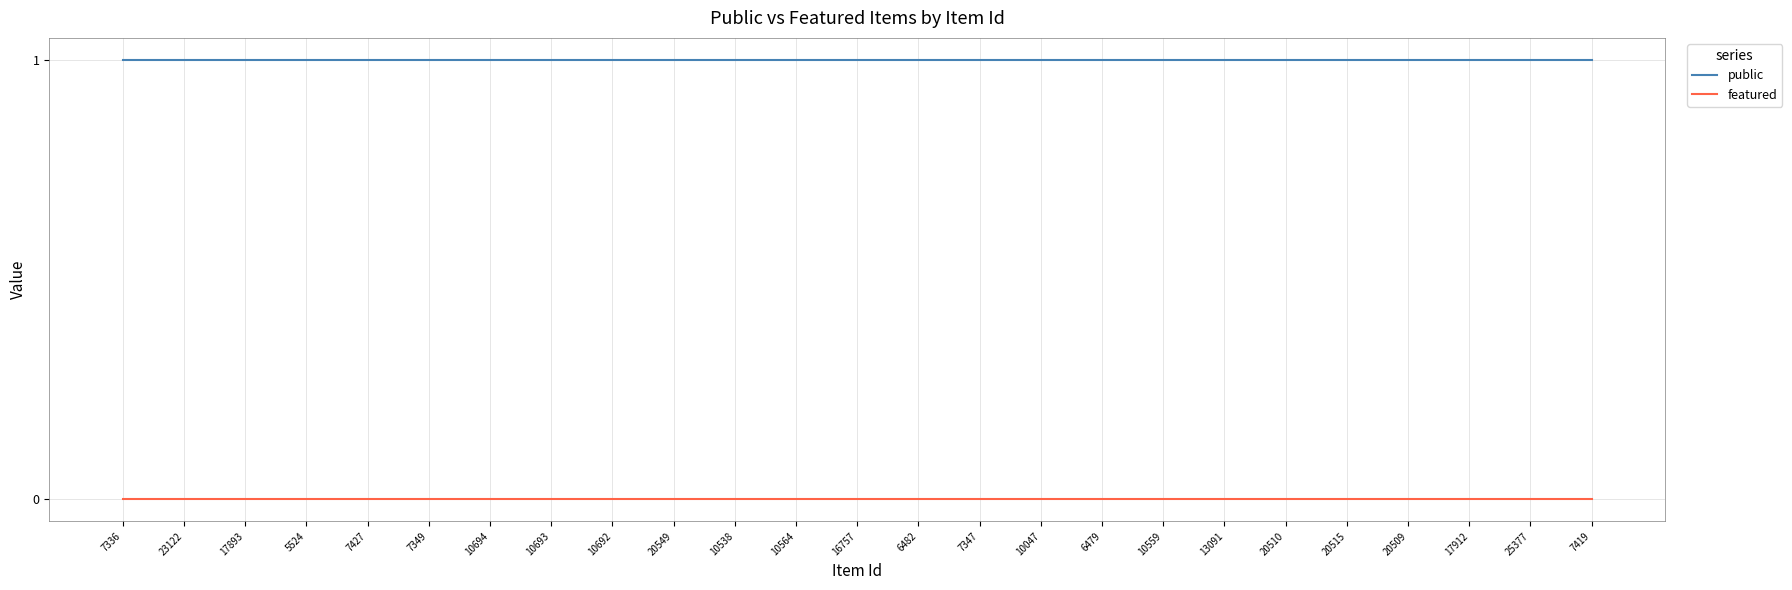

Reading left to right, extract all data points from this chart.

public: 1	1	1	1	1	1	1	1	1	1	1	1	1	1	1	1	1	1	1	1	1	1	1	1	1
featured: 0	0	0	0	0	0	0	0	0	0	0	0	0	0	0	0	0	0	0	0	0	0	0	0	0